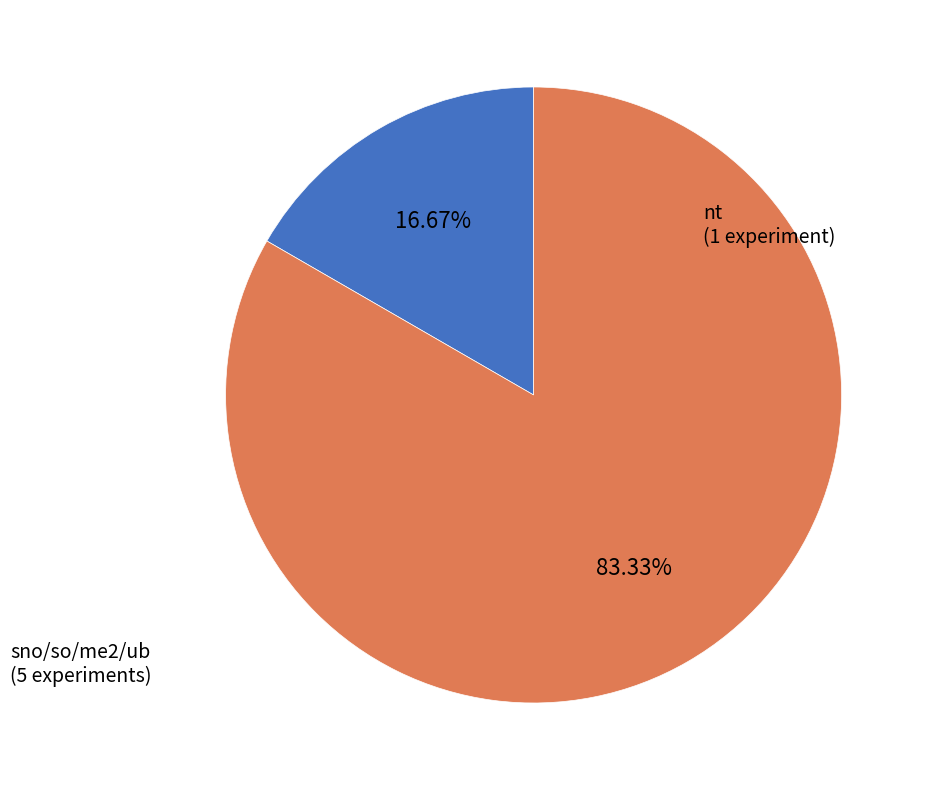

Is there any slice that represents more than half of the pie?

Yes